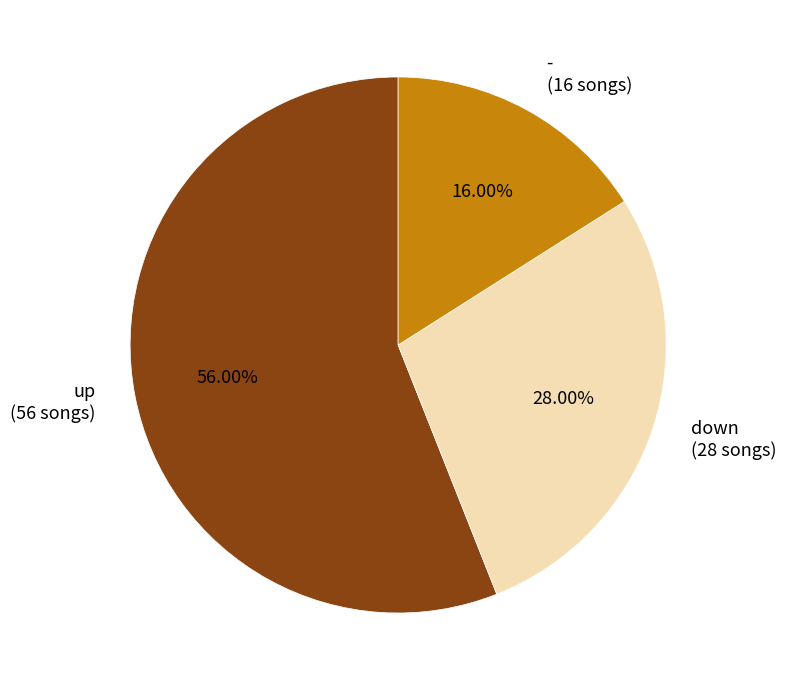

To the nearest percent, what is the combined percentage of up and down?

84%